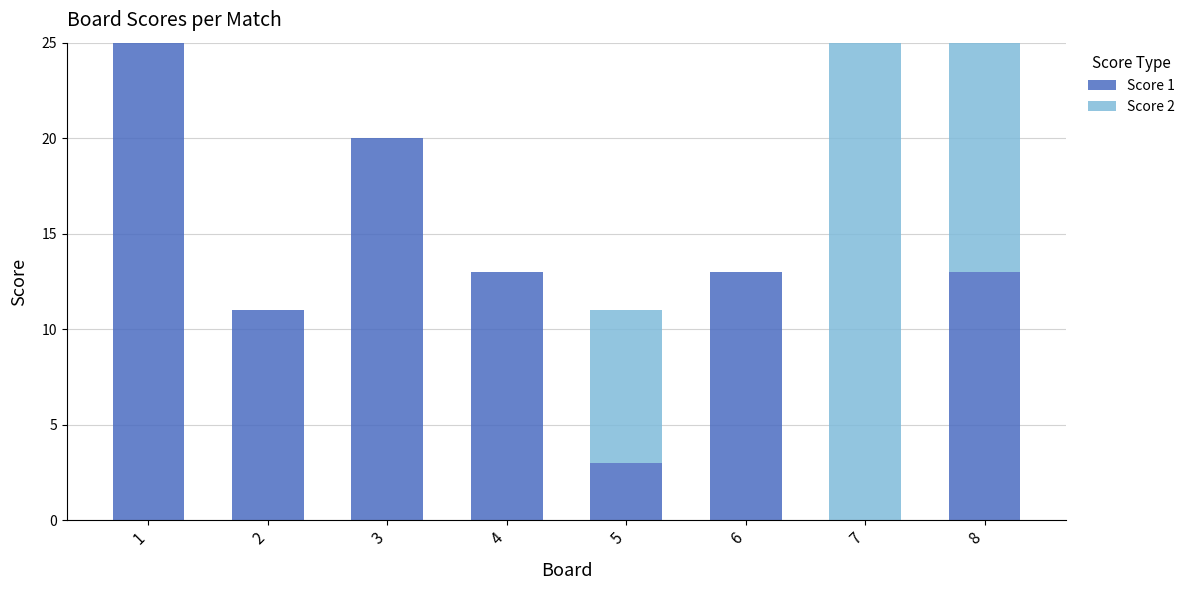

Is it true that Score 1 equals 0 at 7?

True